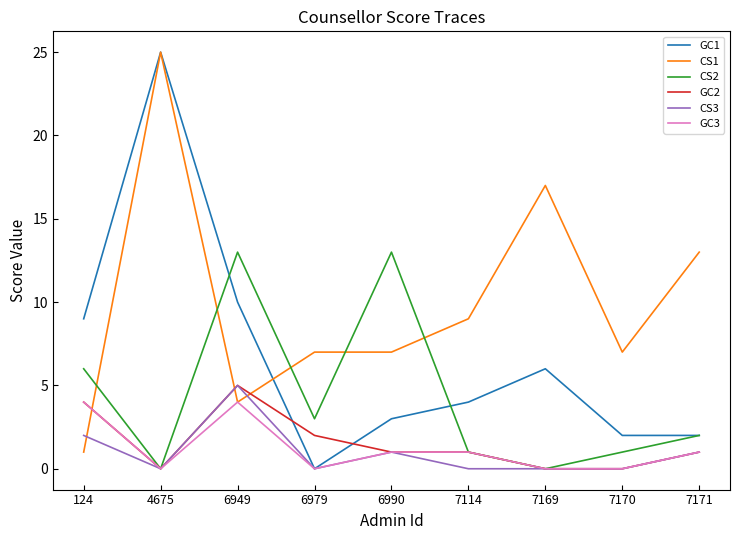

True or false: CS2 has a value of -6 at 4675.

False